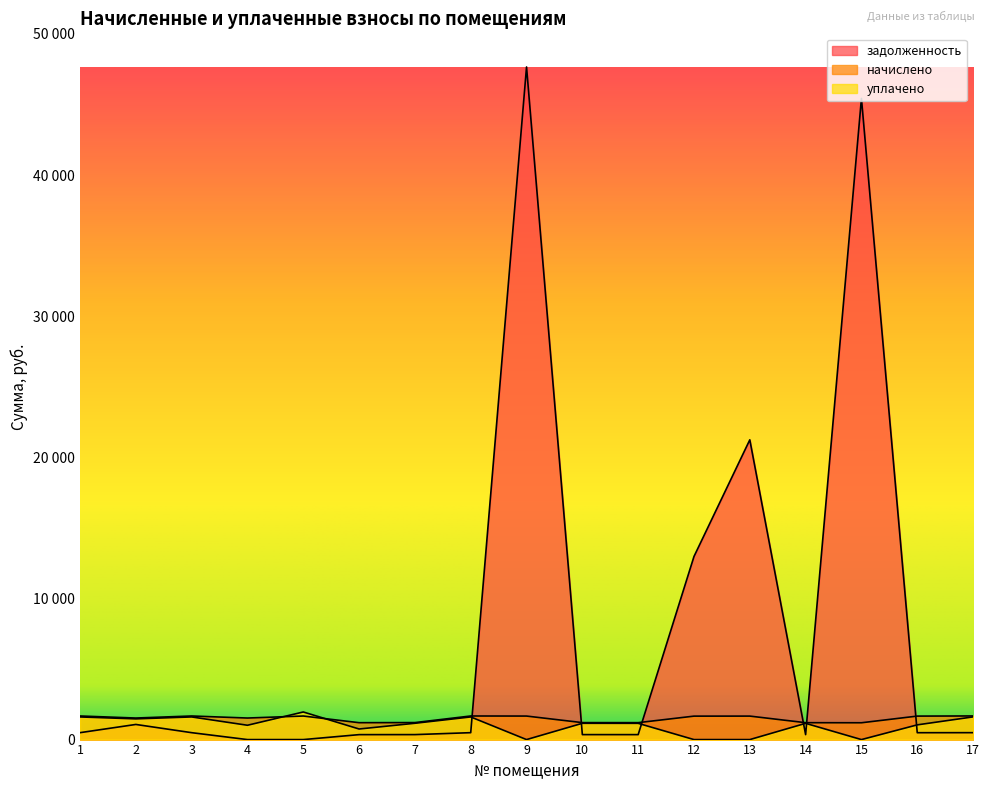

Rank the categories by уплачено value from lowest to highest.

9, 12, 13, 15, 6, 4, 16, 14, 11, 10, 7, 2, 1, 3, 8, 17, 5